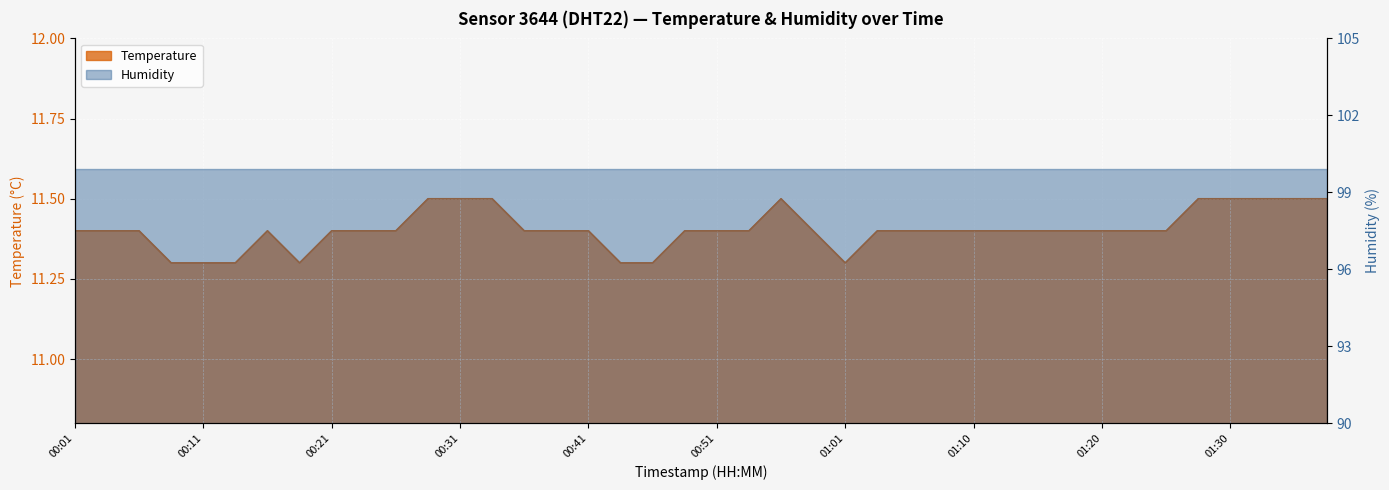

Reading left to right, list all the values displayed in this chart.

00:01=11.4	00:03=11.4	00:06=11.4	00:08=11.3	00:11=11.3	00:13=11.3	00:16=11.4	00:18=11.3	00:21=11.4	00:23=11.4	00:26=11.4	00:28=11.5	00:31=11.5	00:33=11.5	00:36=11.4	00:38=11.4	00:41=11.4	00:43=11.3	00:46=11.3	00:48=11.4	00:51=11.4	00:53=11.4	00:56=11.5	00:58=11.4	01:01=11.3	01:03=11.4	01:06=11.4	01:08=11.4	01:10=11.4	01:13=11.4	01:15=11.4	01:18=11.4	01:20=11.4	01:23=11.4	01:25=11.4	01:28=11.5	01:30=11.5	01:32=11.5	01:35=11.5	01:37=11.5